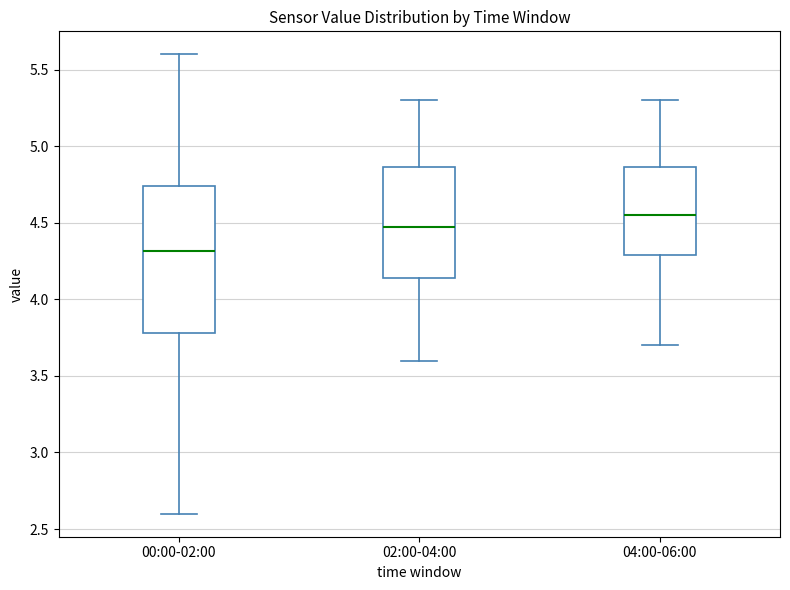

Reading left to right, read every box against the y-axis: the position of its median line, the range the box covers, and the ends of its whiskers. The values are not printed on the chart, so give them approximately, as read against the axis.

00:00-02:00: median 4.30, box 3.80 to 4.75, whiskers 2.60 to 5.60
02:00-04:00: median 4.50, box 4.15 to 4.85, whiskers 3.60 to 5.30
04:00-06:00: median 4.55, box 4.30 to 4.85, whiskers 3.70 to 5.30